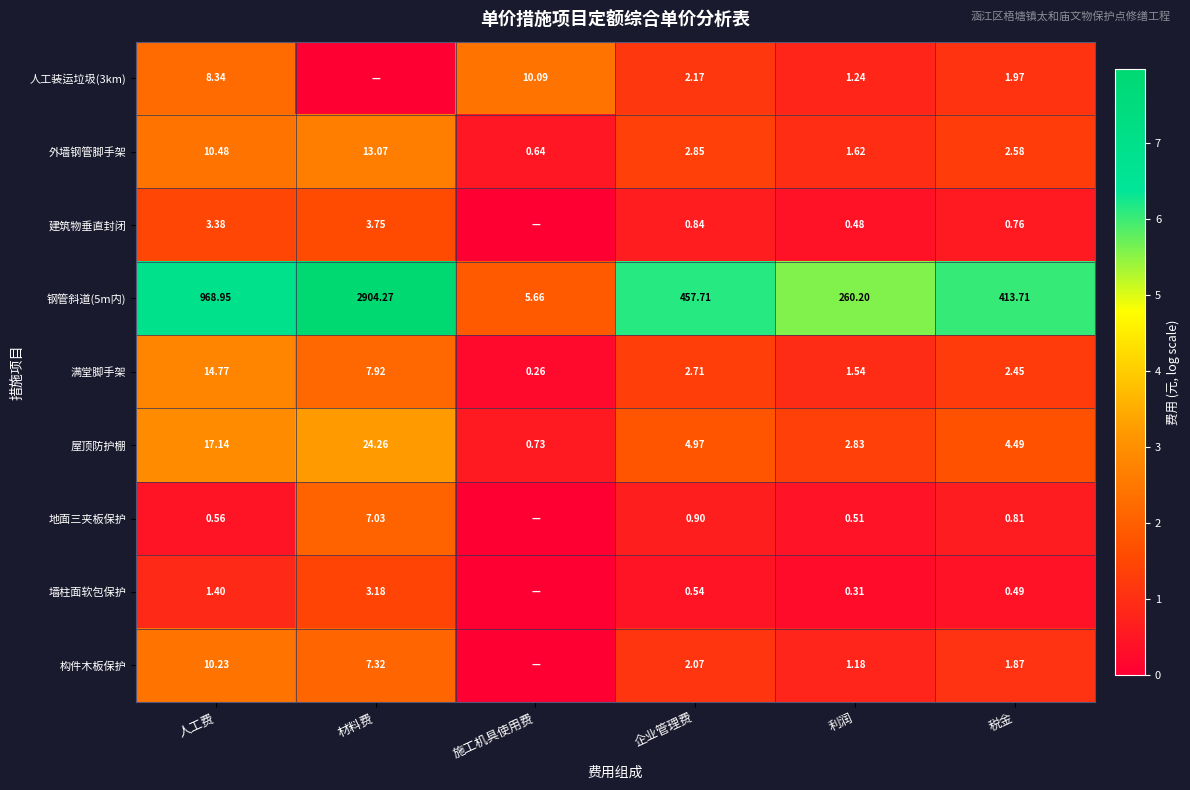

Which category has the highest value in the 满堂脚手架 series?

人工费